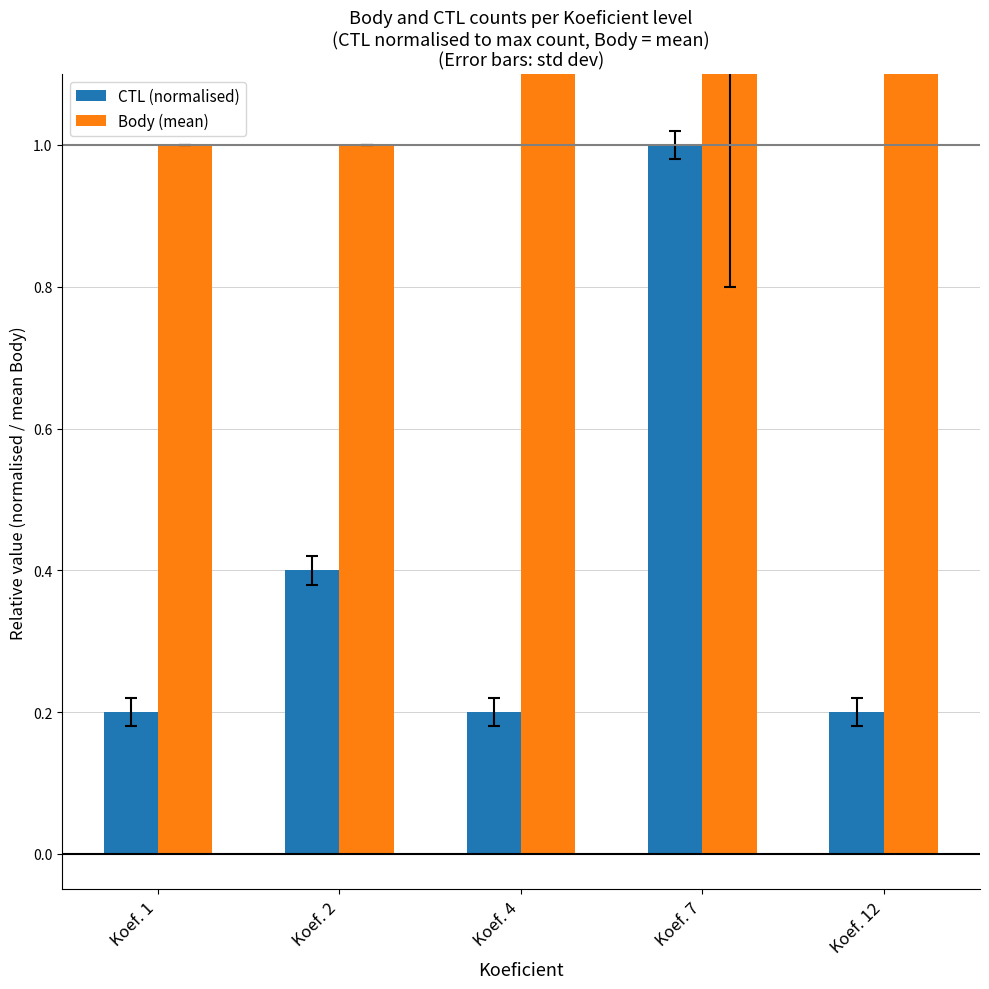

List the series in order of their peak value, lowest first.

CTL (normalised), Body (mean)